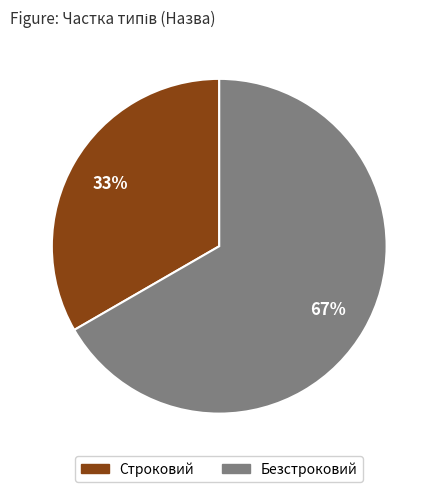

Is there any slice that represents more than half of the pie?

Yes